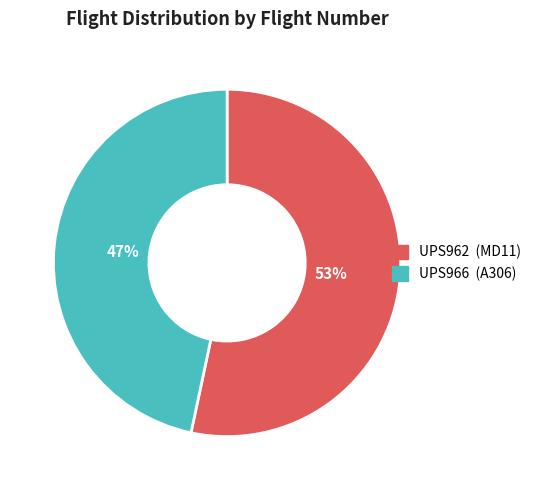

What is the ratio of the value at UPS966 to the value at UPS962?

0.9